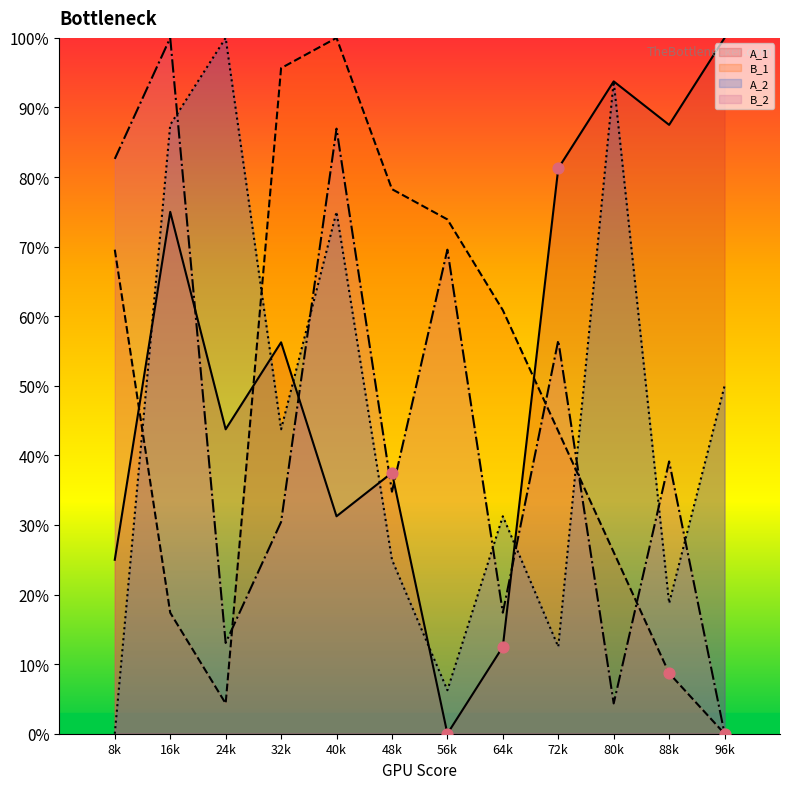

Is the value of A_1 at 8k greater than the value of B_2 at 56k?

No